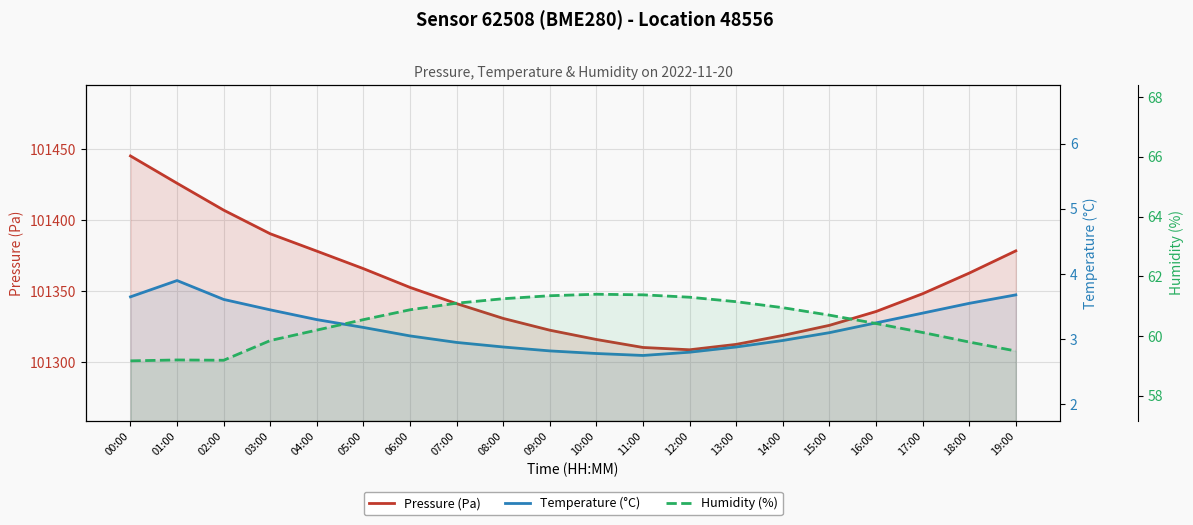

How many interior local valleys does the Humidity (%) series have?

1